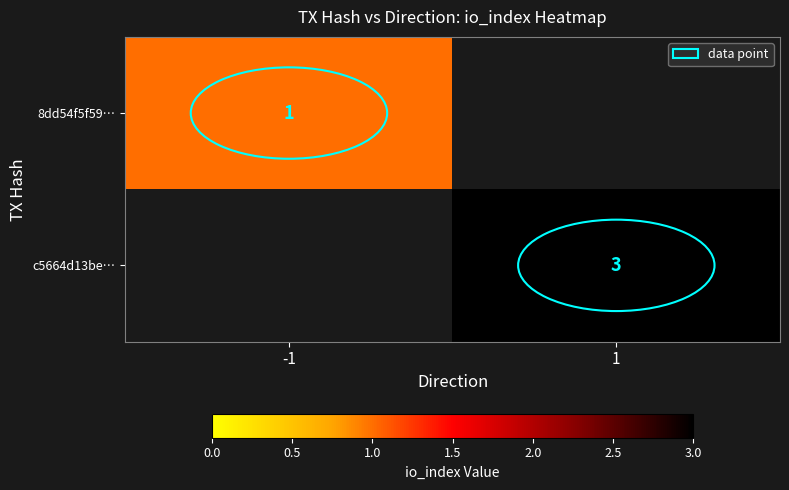

The value of c5664d13be… at 1 is 1. True or false?

False